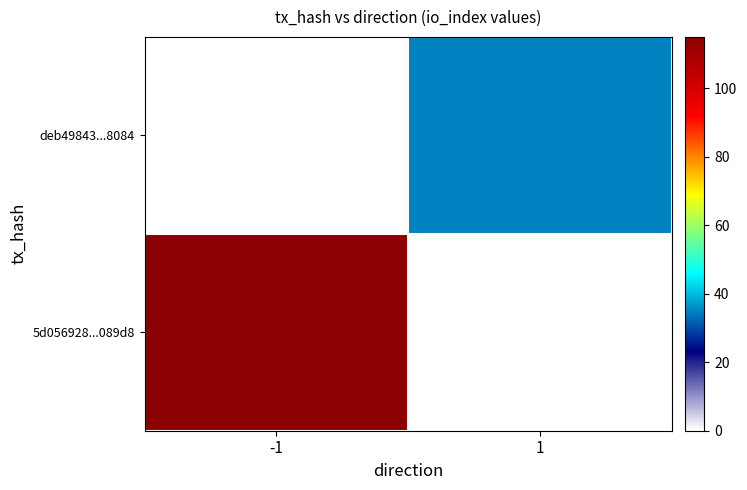

Reading right to left, list all the values displayed in this chart.

5d056928...089d8: 1=0	-1=115
deb49843...8084: 1=35	-1=0